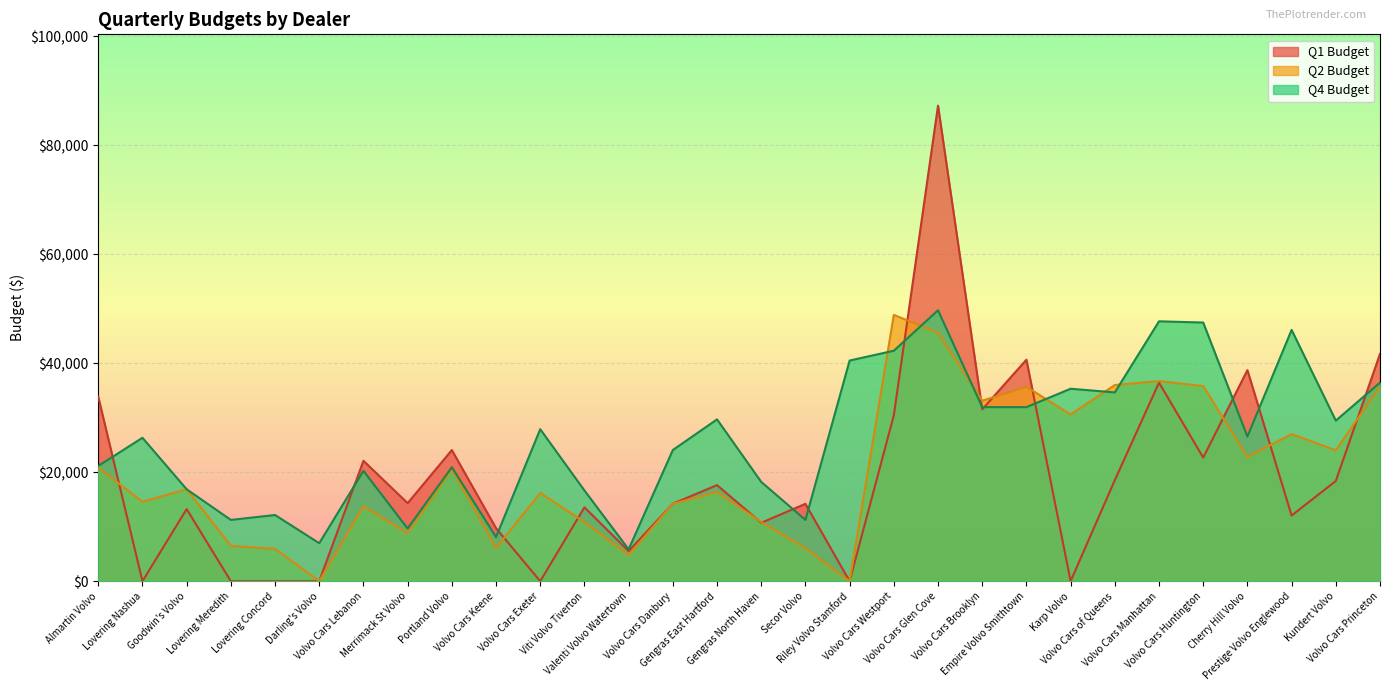

Where is Q4 Budget nearest to the value 27787?

Volvo Cars Exeter